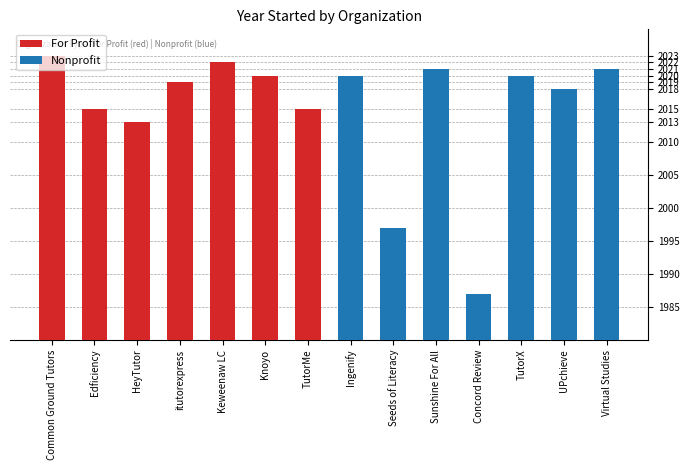

The value of For Profit at Knoyo is 2855. True or false?

False